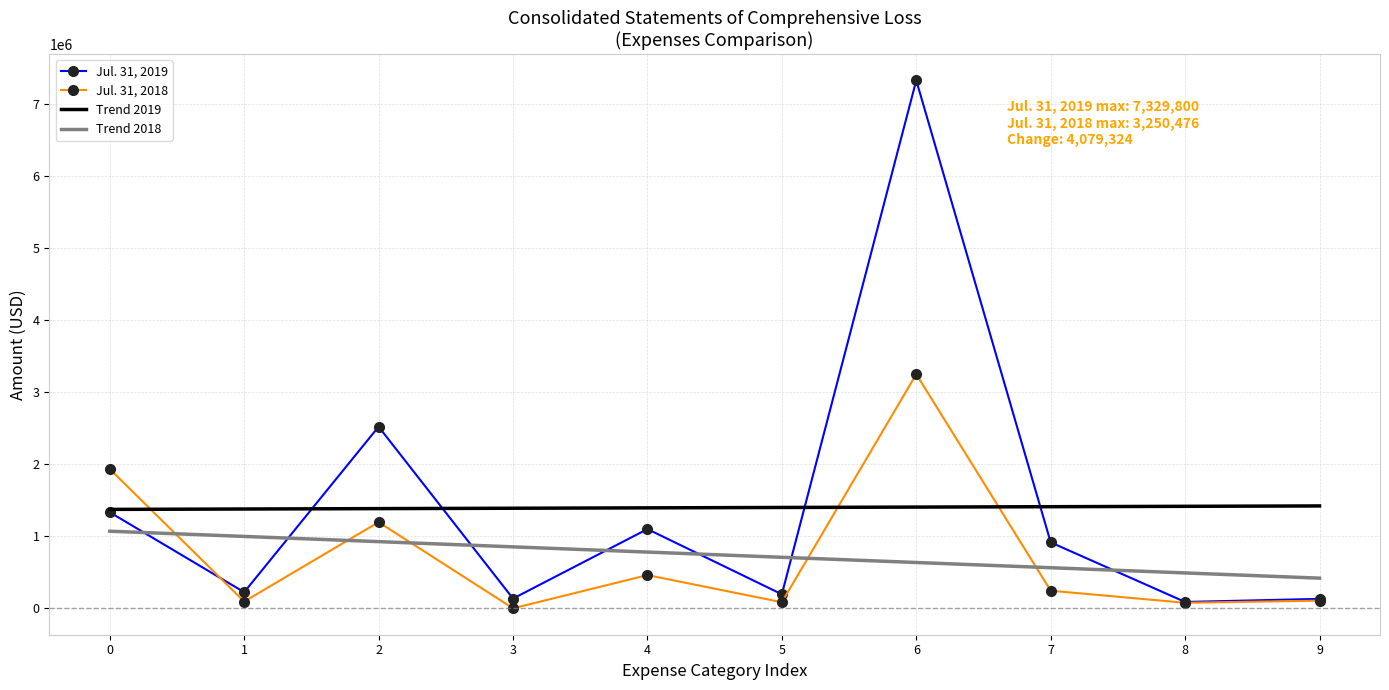

What is the greatest value displayed?

7329800.0